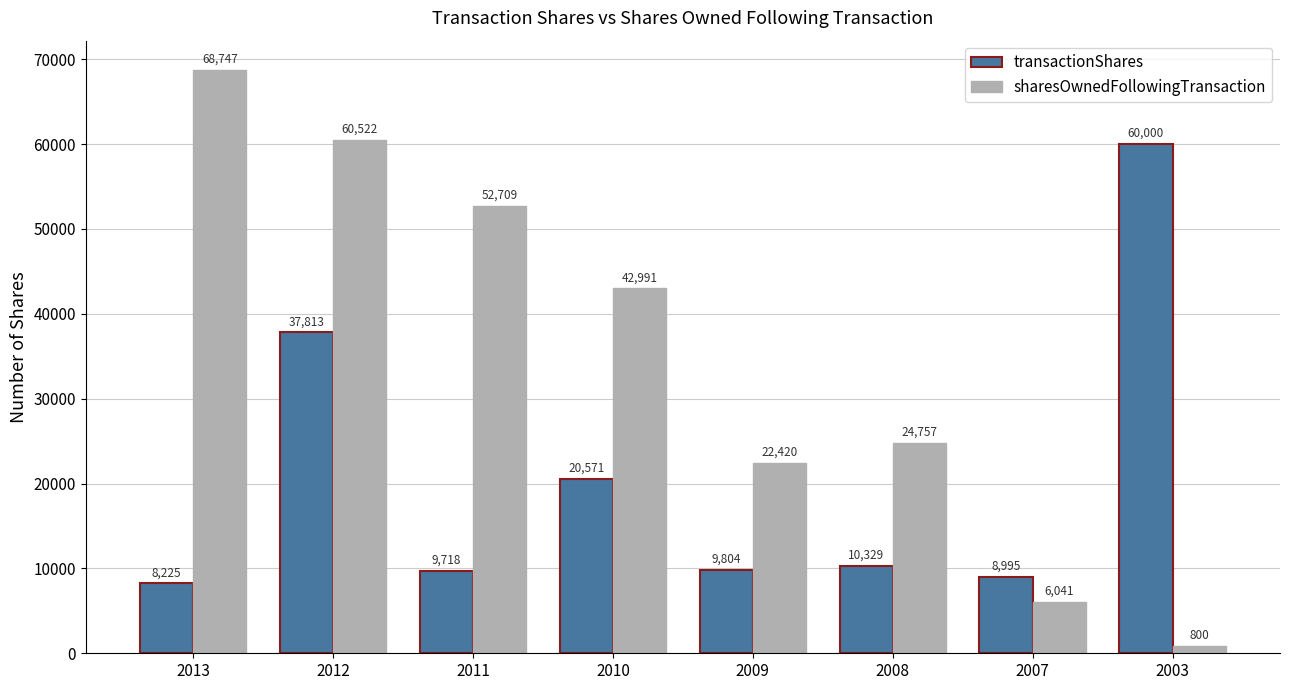

Between 2011 and 2008, which series saw the biggest shift?

sharesOwnedFollowingTransaction